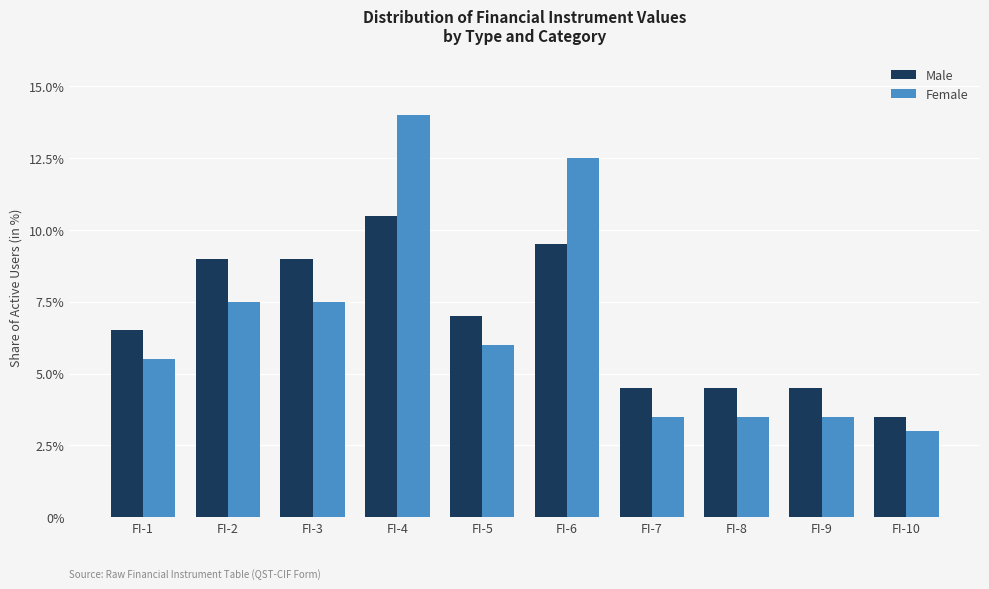

What is the maximum value shown in the chart?

14.0